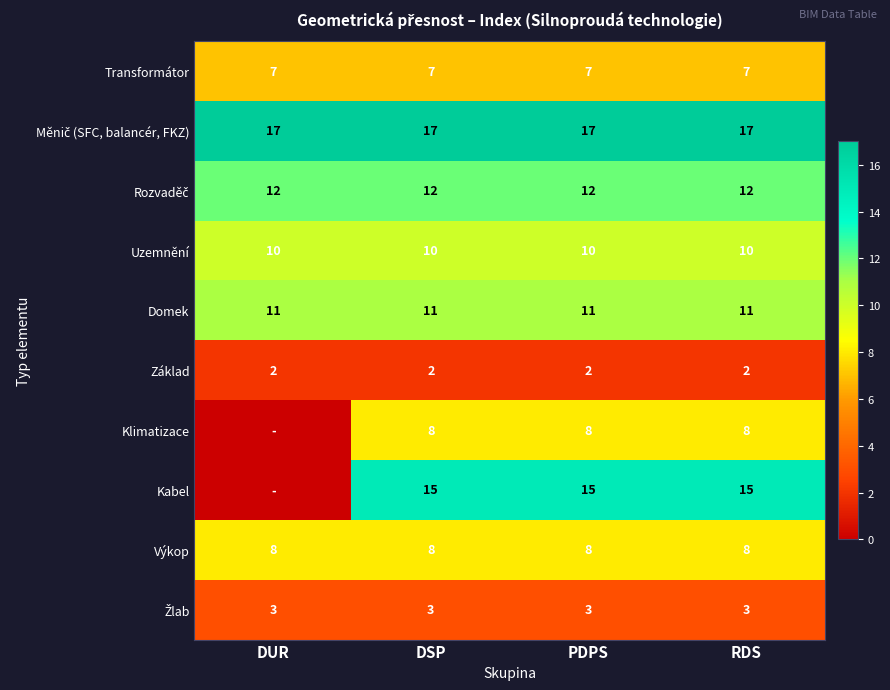

Is the value of Kabel at PDPS greater than the value of Výkop at DSP?

Yes